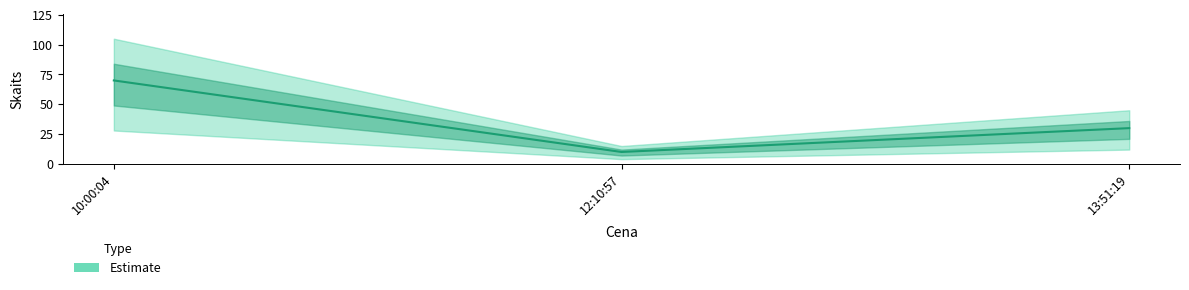

Rank the categories by value from lowest to highest.

12:10:57, 13:51:19, 10:00:04